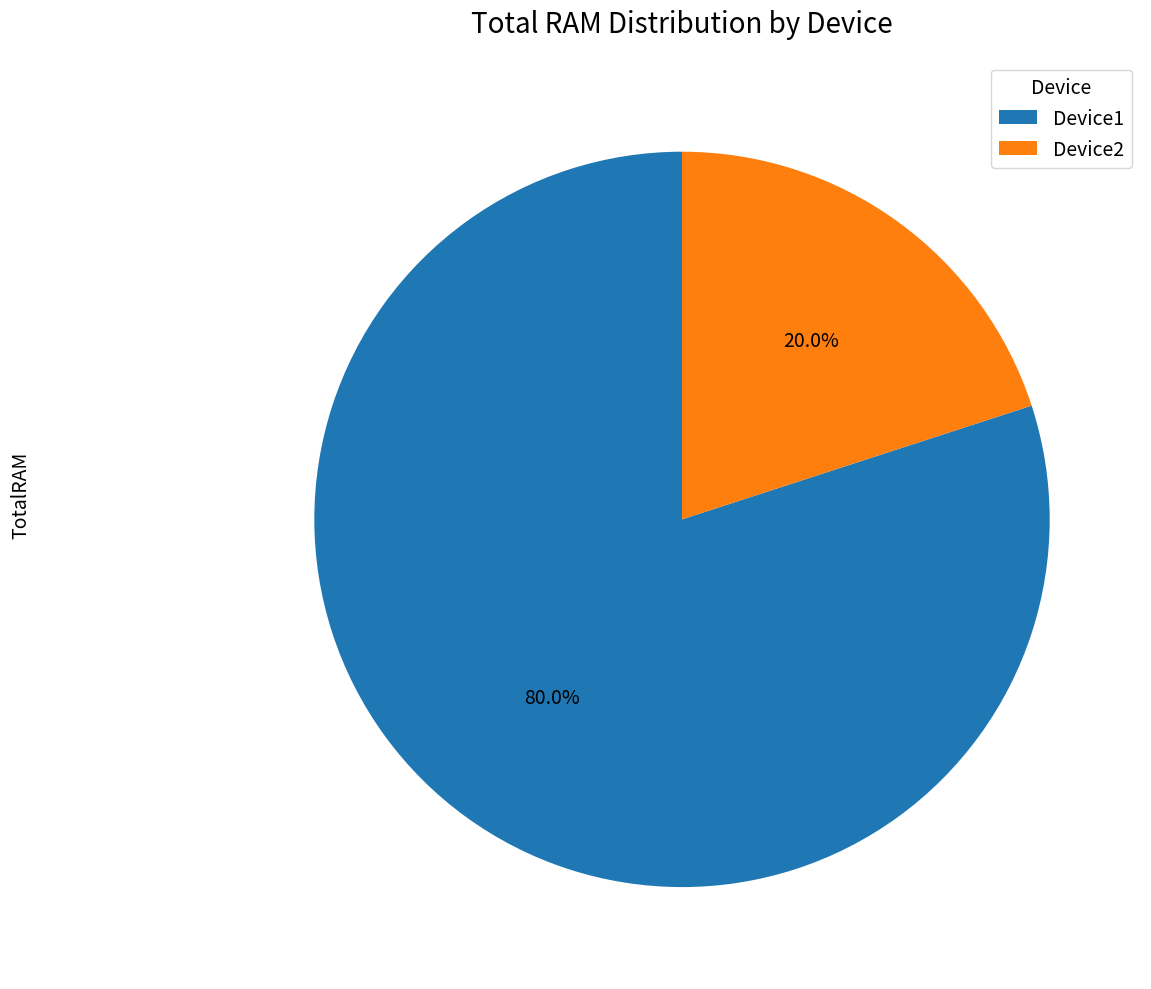

Does any single category account for the majority?

Yes